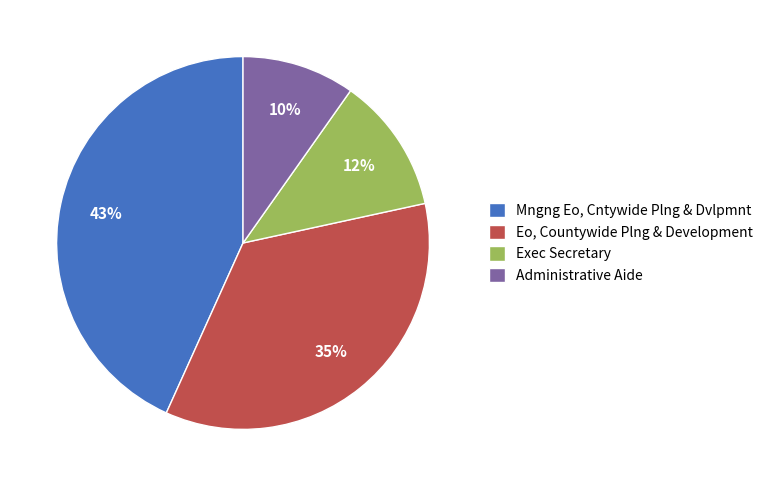

Is it true that Mngng Eo, Cntywide Plng & Dvlpmnt is 43% of the pie?

True